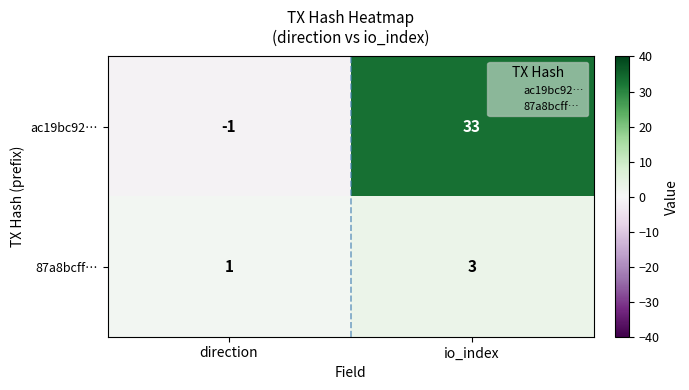

Between direction and io_index, which series saw the biggest shift?

ac19bc92…